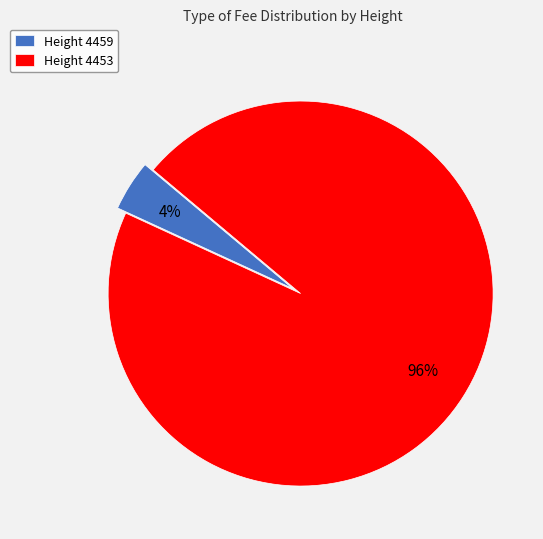

Rank the categories by value from lowest to highest.

Height 4459, Height 4453